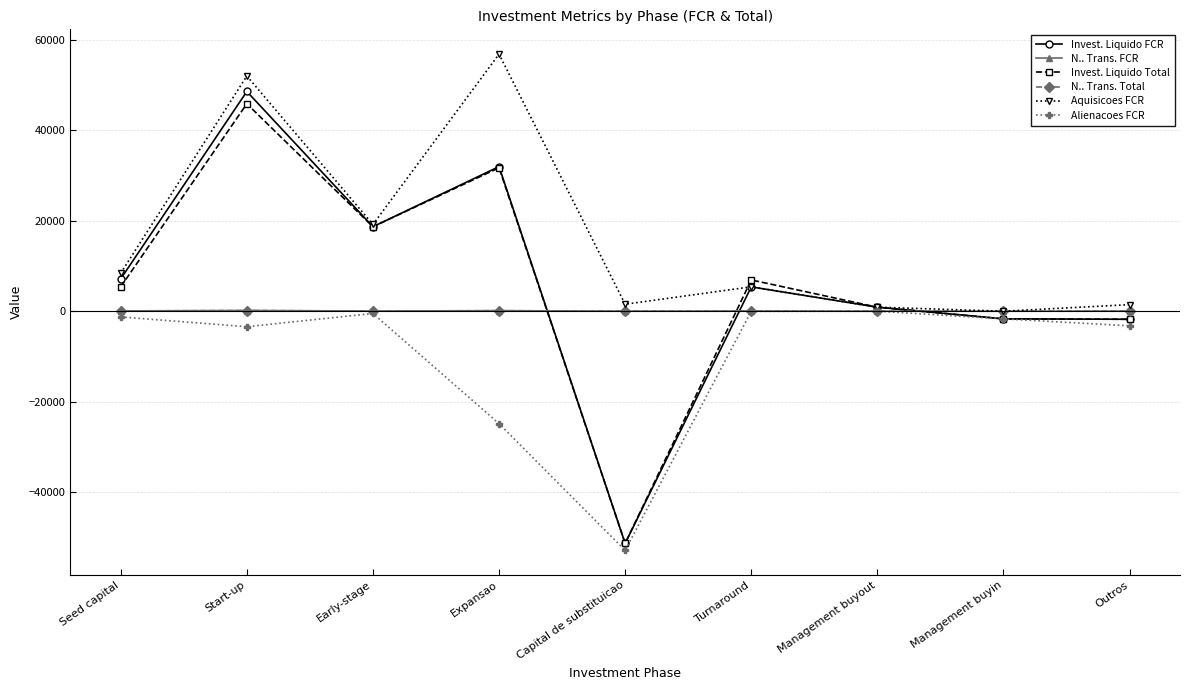

Read the N.. Trans. FCR value at Early-stage.

42.0